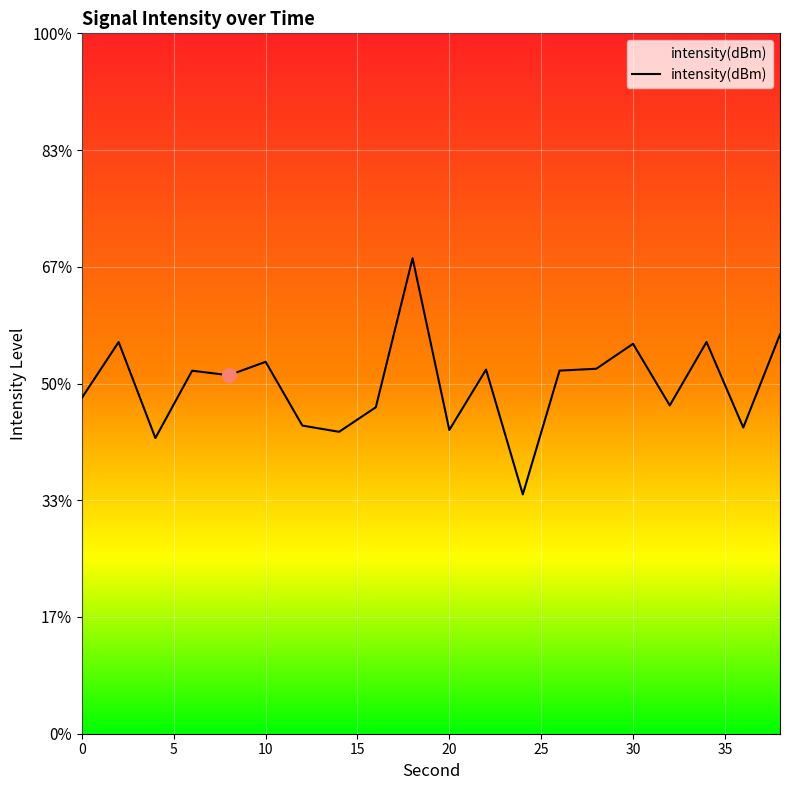

How many data points are less than -132?

15